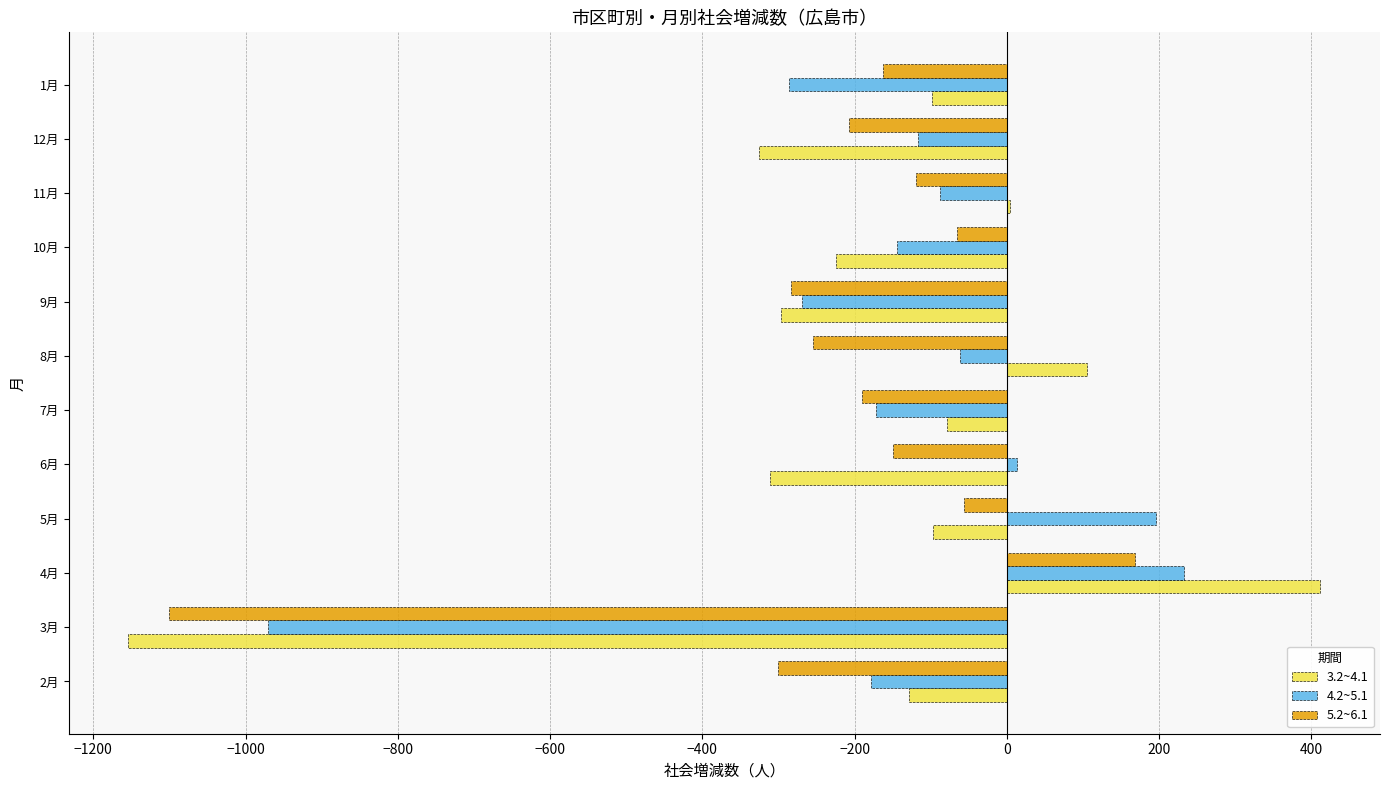

What is the maximum value shown in the chart?

412